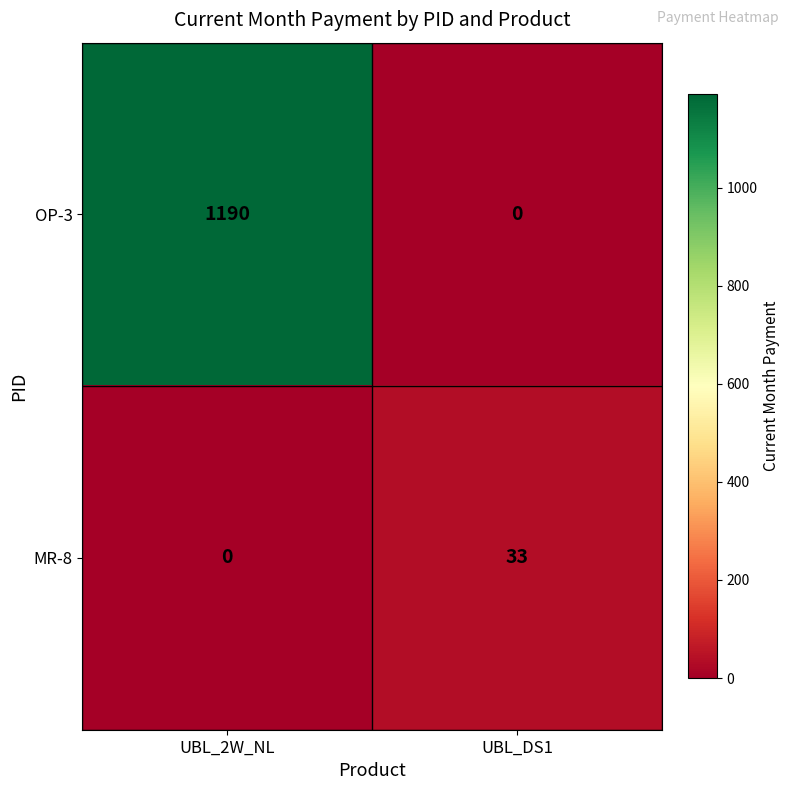

Which series has the widest spread of values?

OP-3